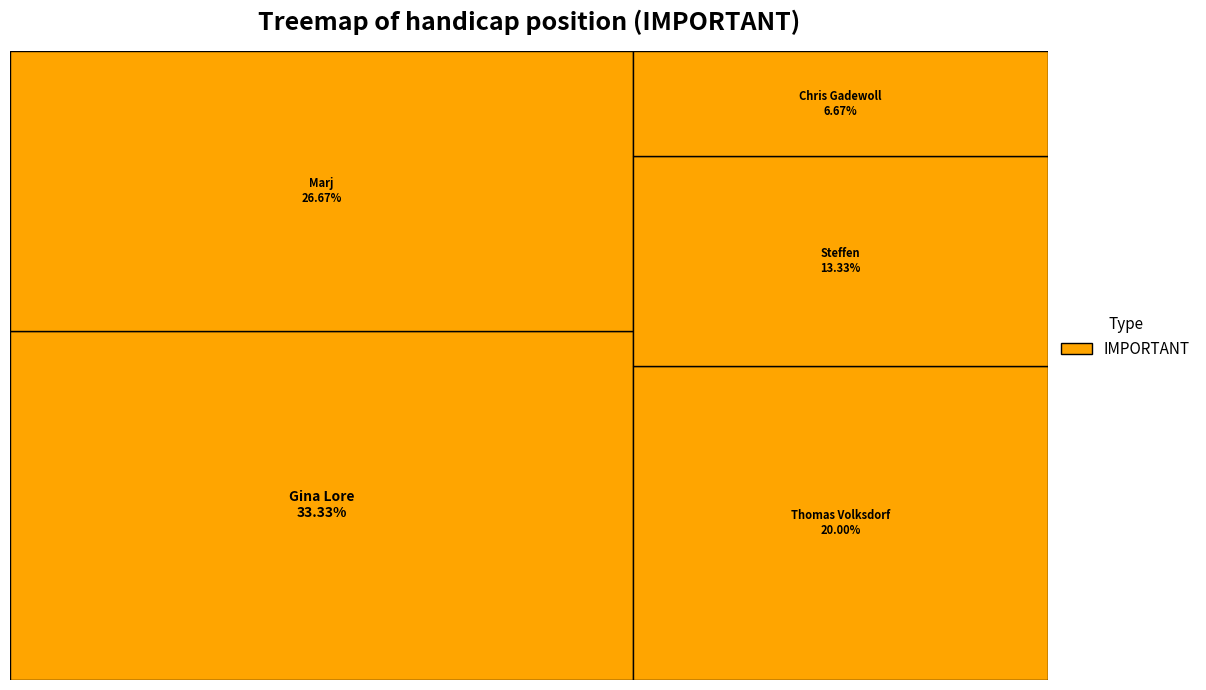

Does any single category account for the majority?

No